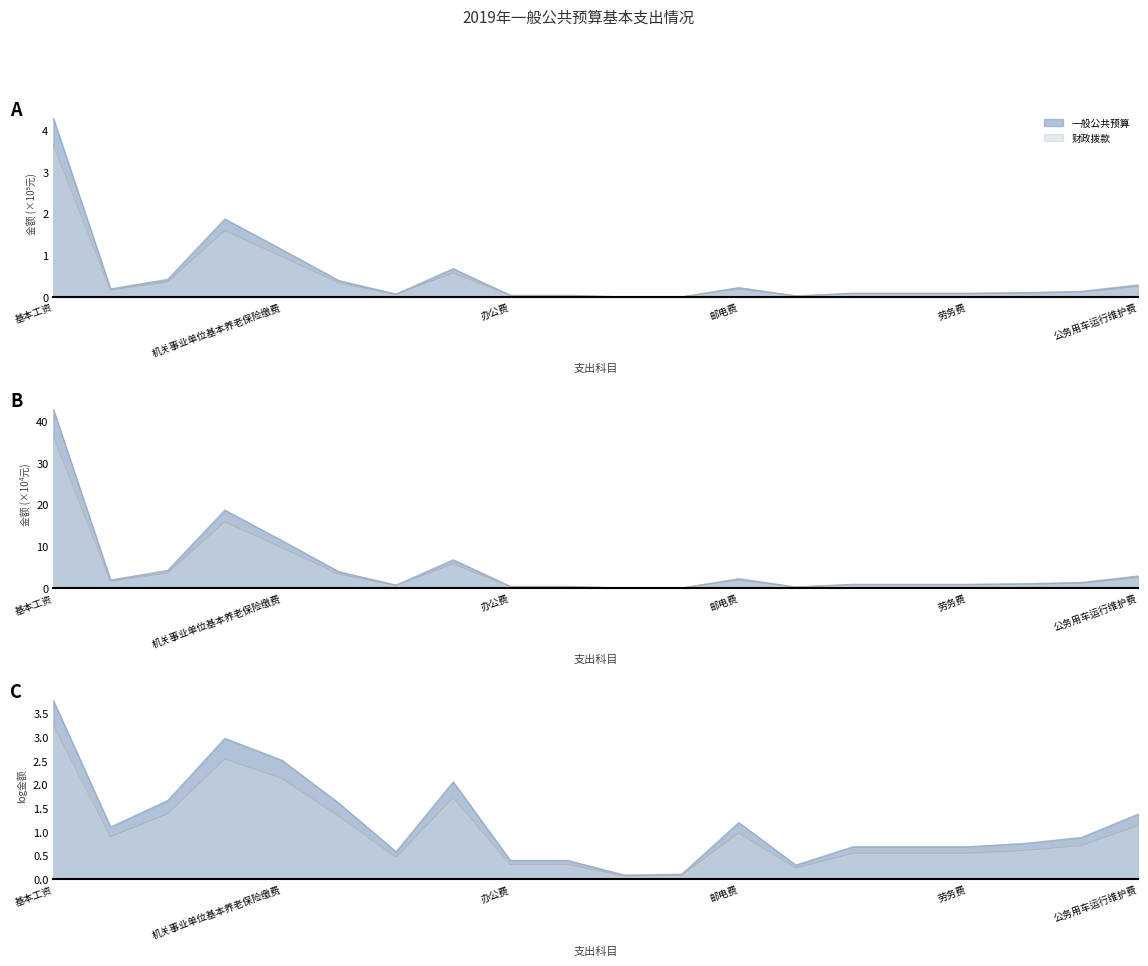

Which series changed the most between 机关事业单位基本养老保险缴费 and 办公费?

一般公共预算